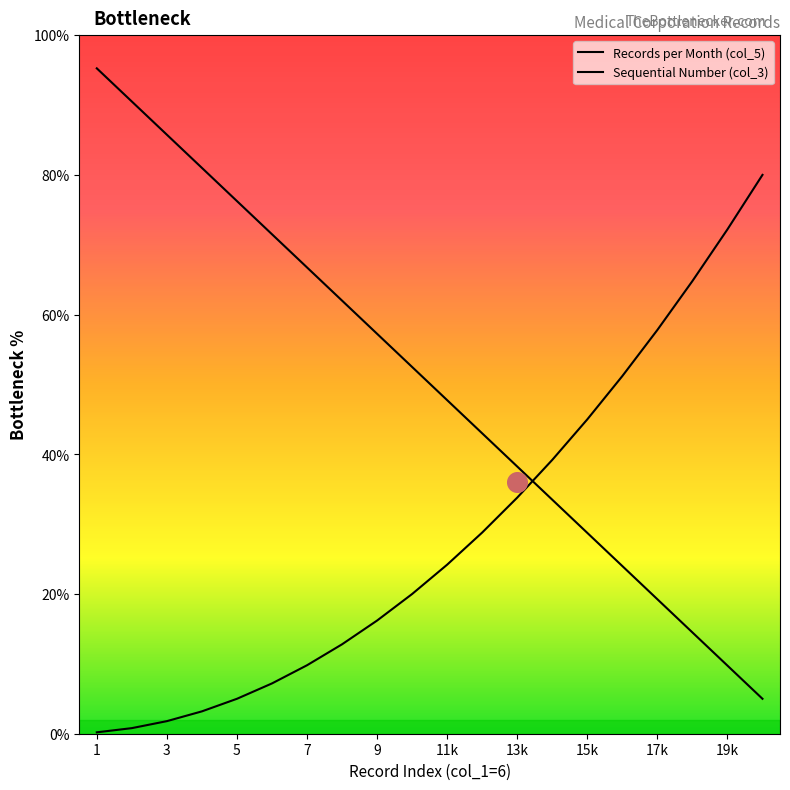

At which category is the sum across all series the highest?

1